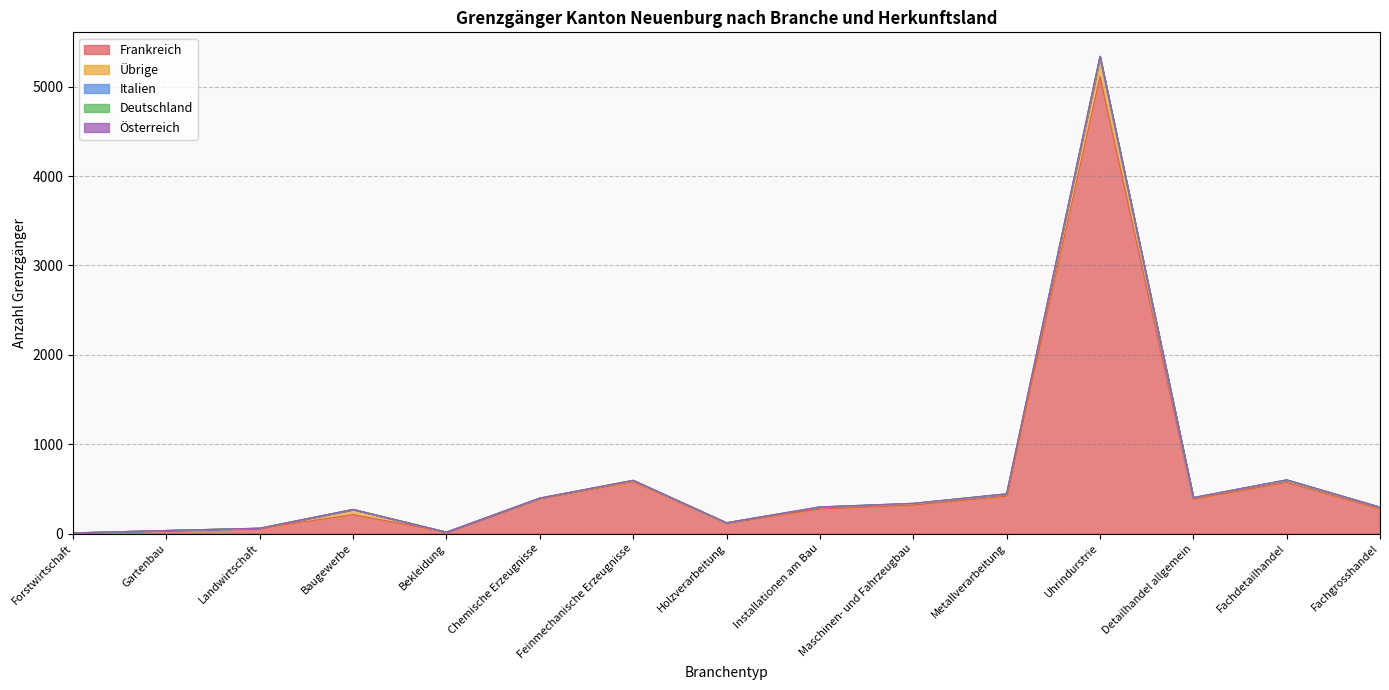

Where is the first local minimum for Übrige?

Bekleidung